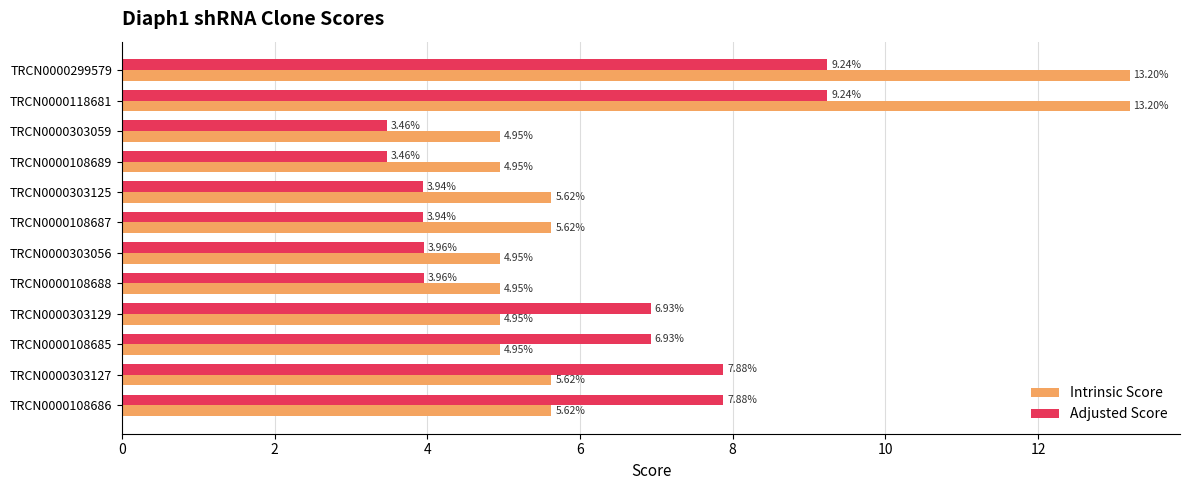

Which series has the largest total across all categories?

Intrinsic Score